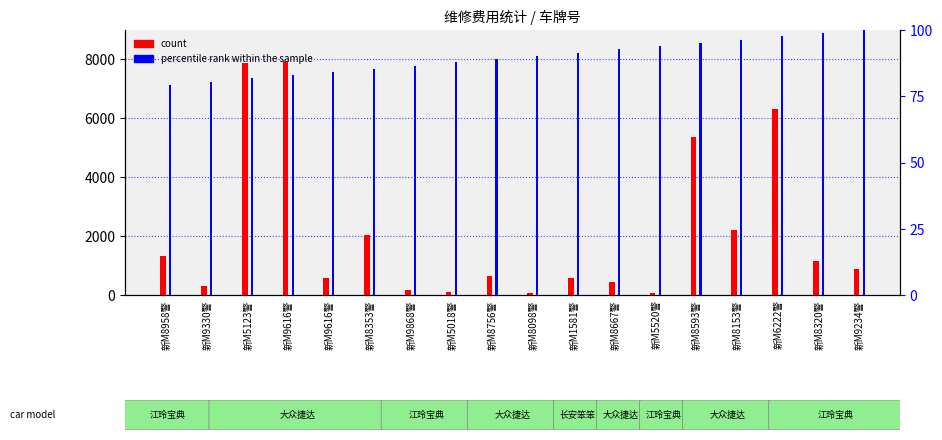

At which label does percentile rank within the sample reach its peak?

新M9234警